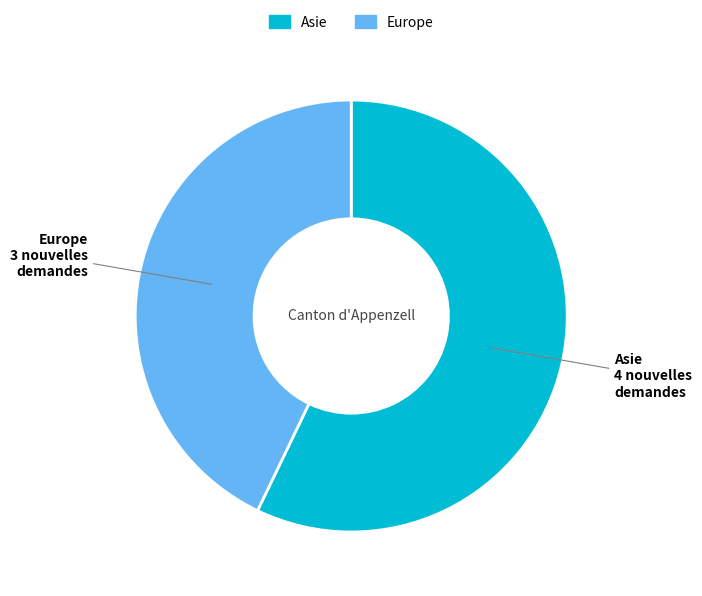

Which has a higher value, Europe or Asie?

Asie